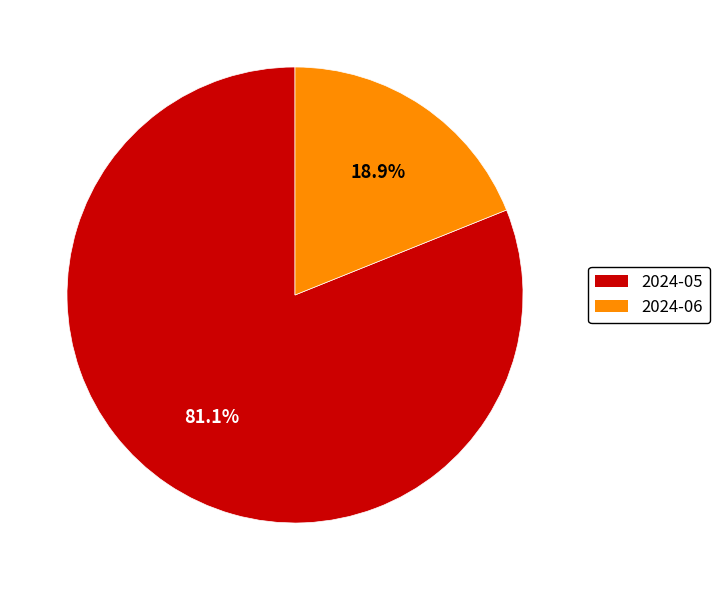

Which category accounts for the majority?

2024-05